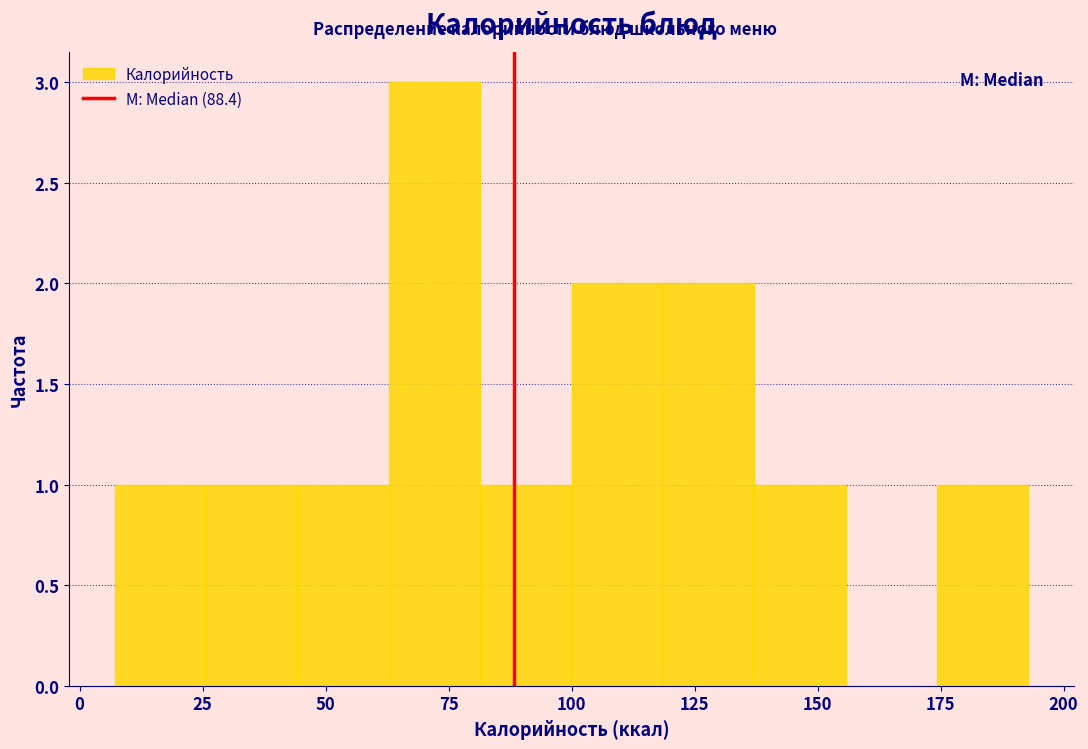

Around what value on the x-axis is the tallest bar? Give the approximate position of its centre, as read against the axis.

70